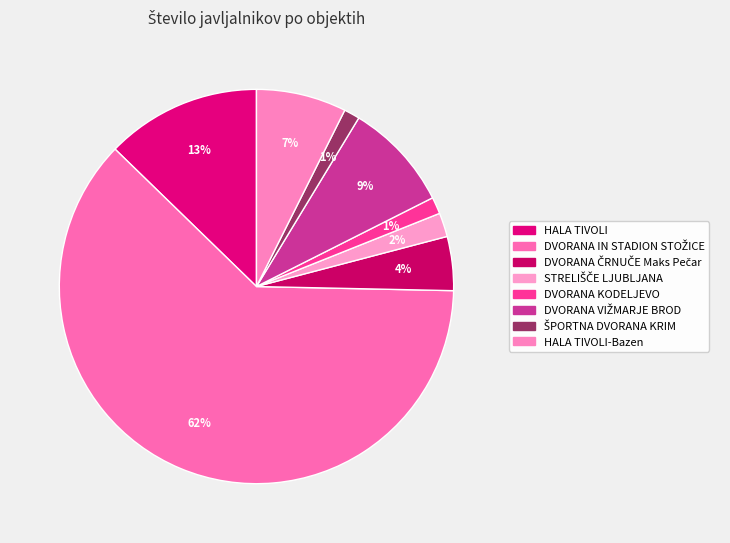

To the nearest percent, what is the difference between the largest and smallest slice percentages?

61%